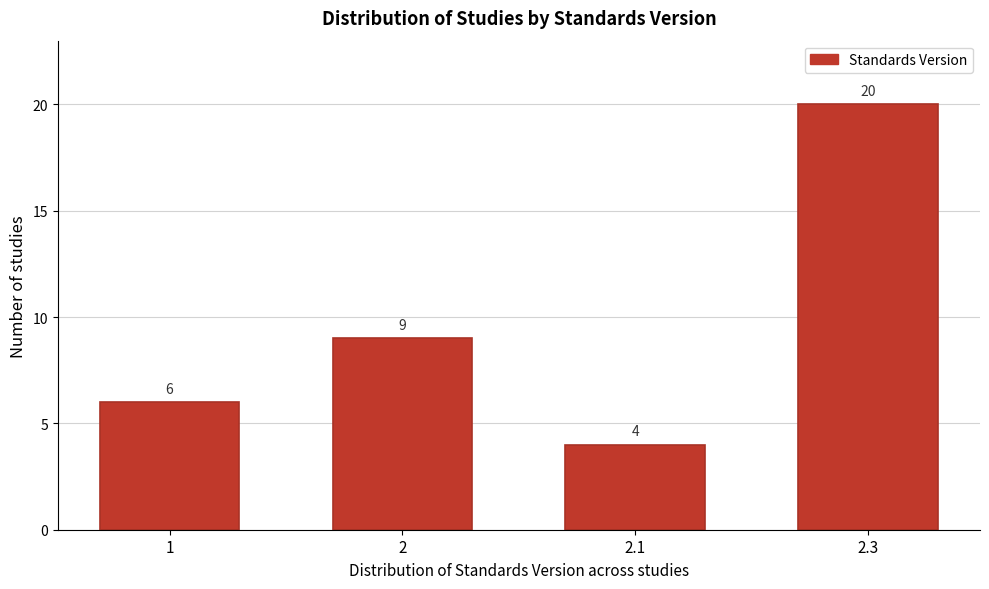

Reading right to left, list all the values displayed in this chart.

2.3=20	2.1=4	2=9	1=6